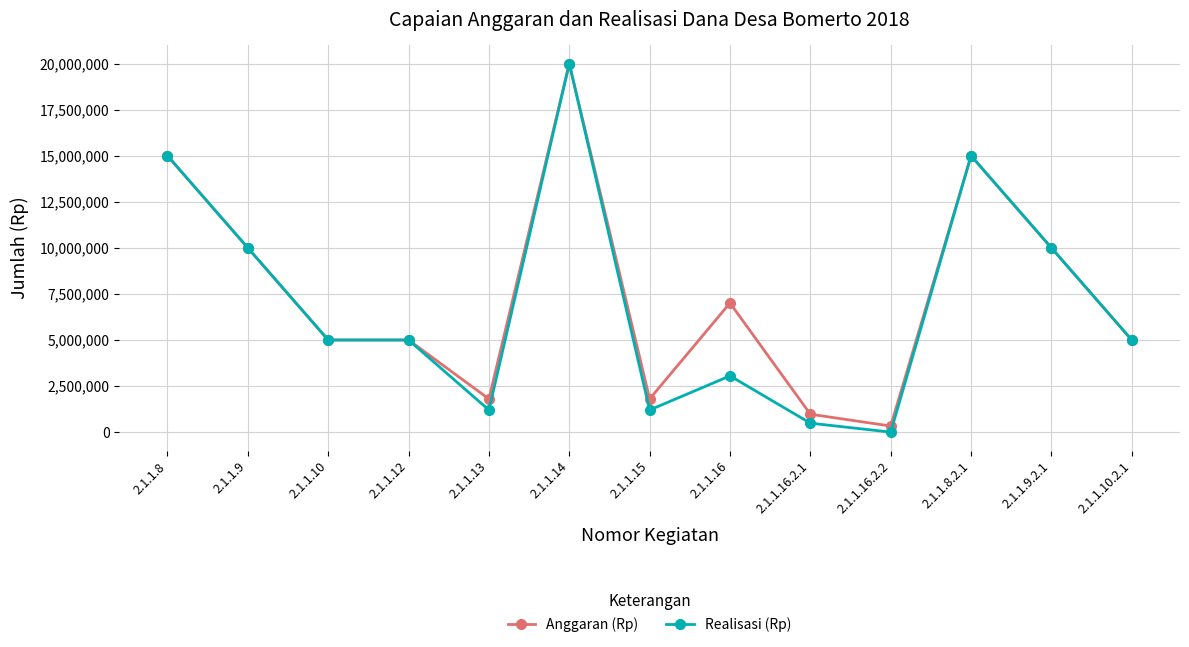

What is the value of the Realisasi (Rp) point at the 12th from the left?

10000000